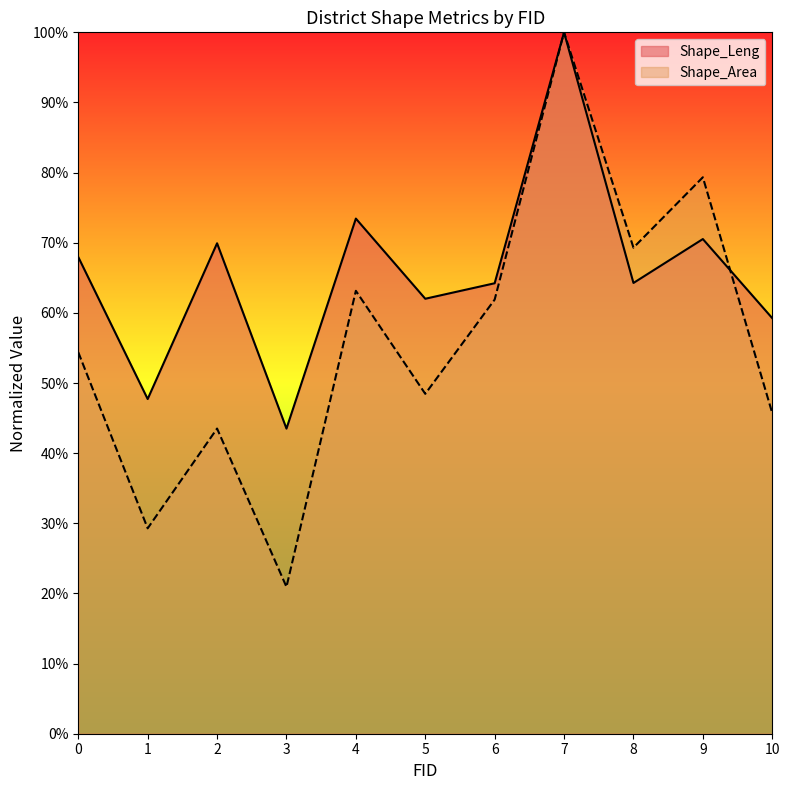

What is the sum of the Shape_Leng values at 3 and 0?

1.1